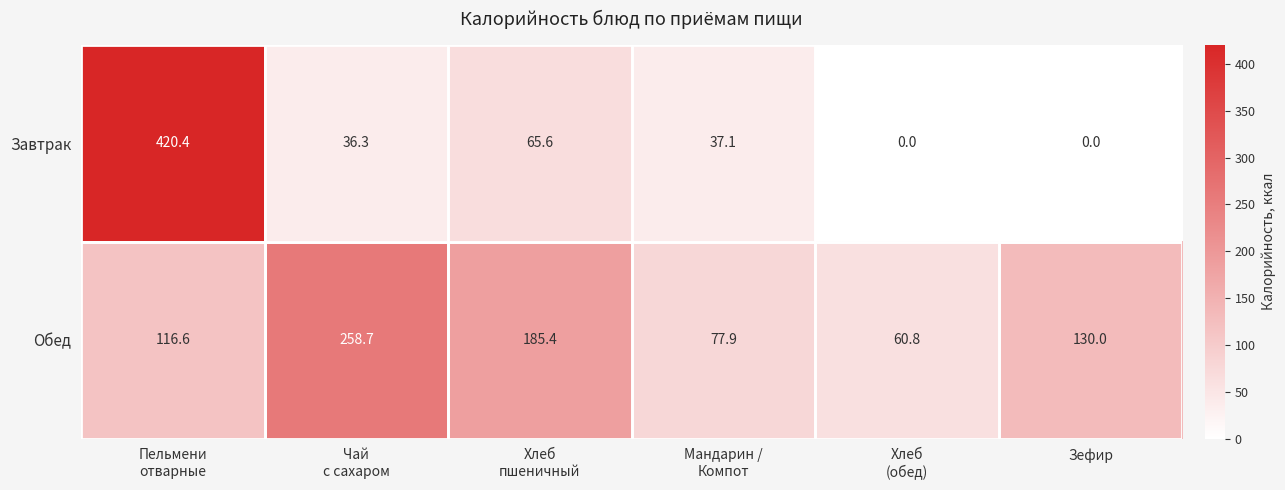

Which series has the widest spread of values?

Завтрак